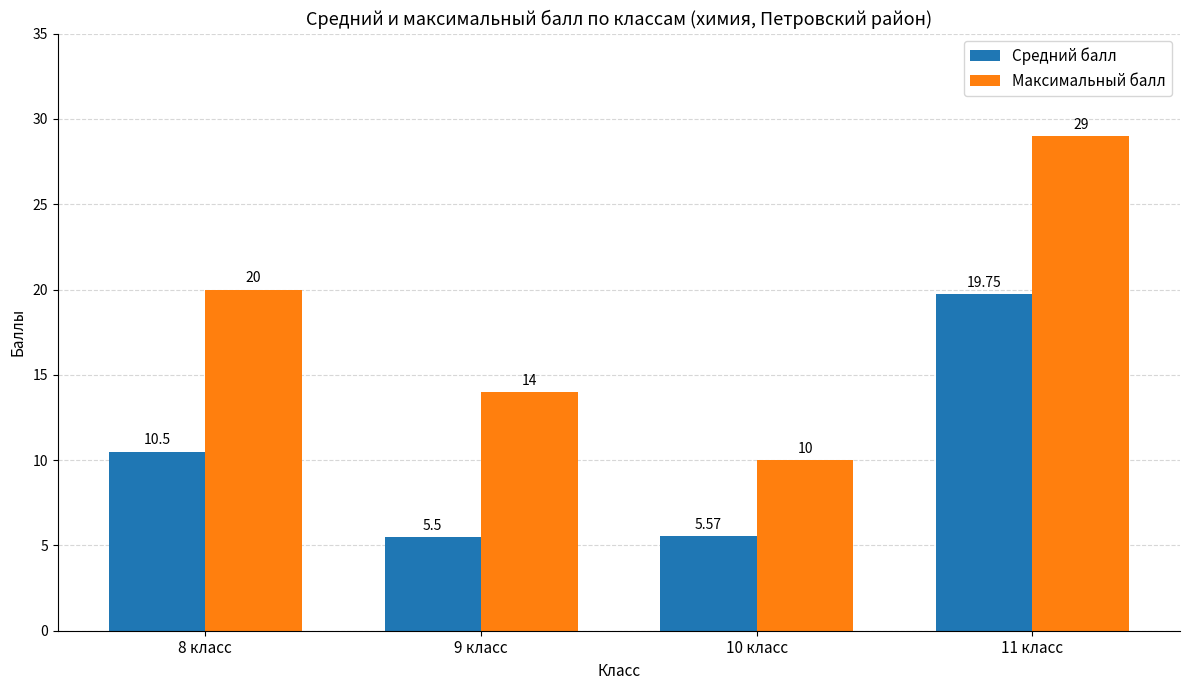

What is the label of the 2nd bar from the right?

10 класс